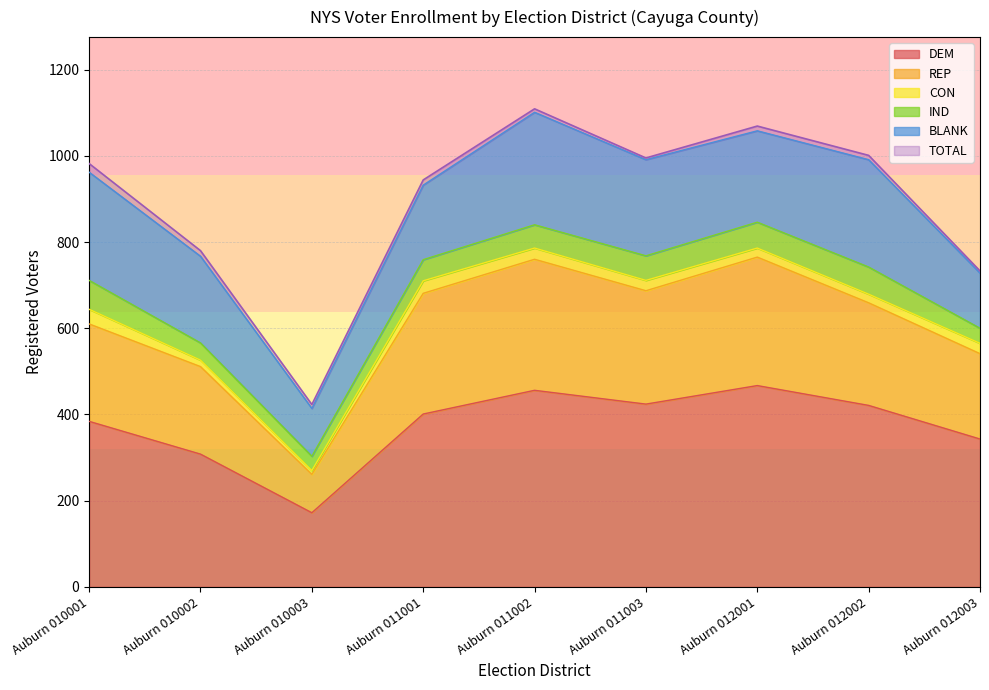

What is the value of the TOTAL point at the 5th from the left?

1109